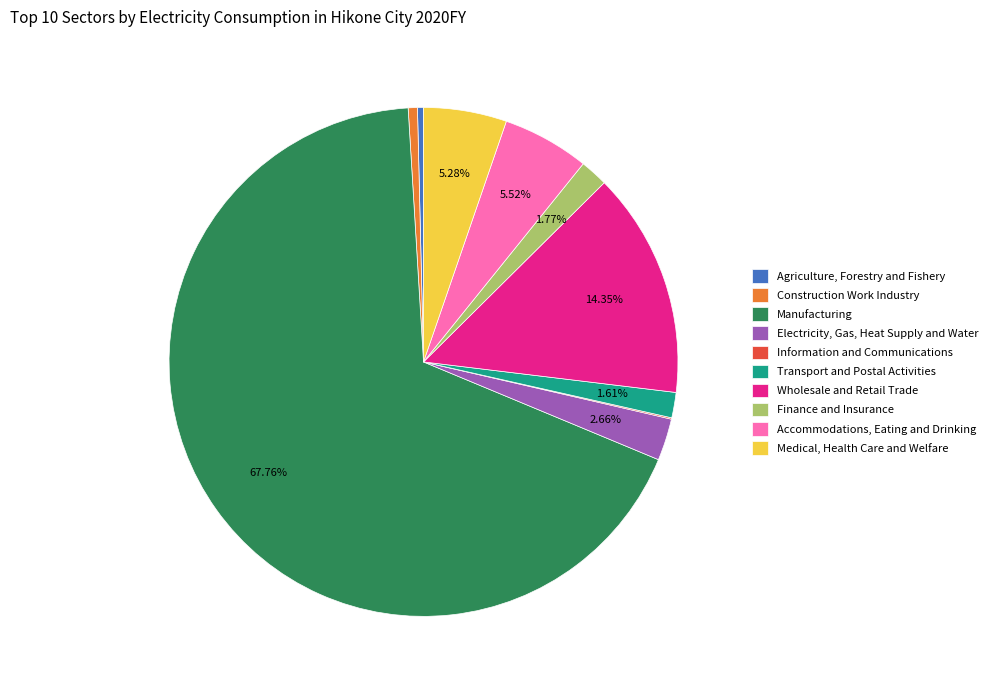

True or false: Electricity, Gas, Heat Supply and Water accounts for 3% of the total.

True